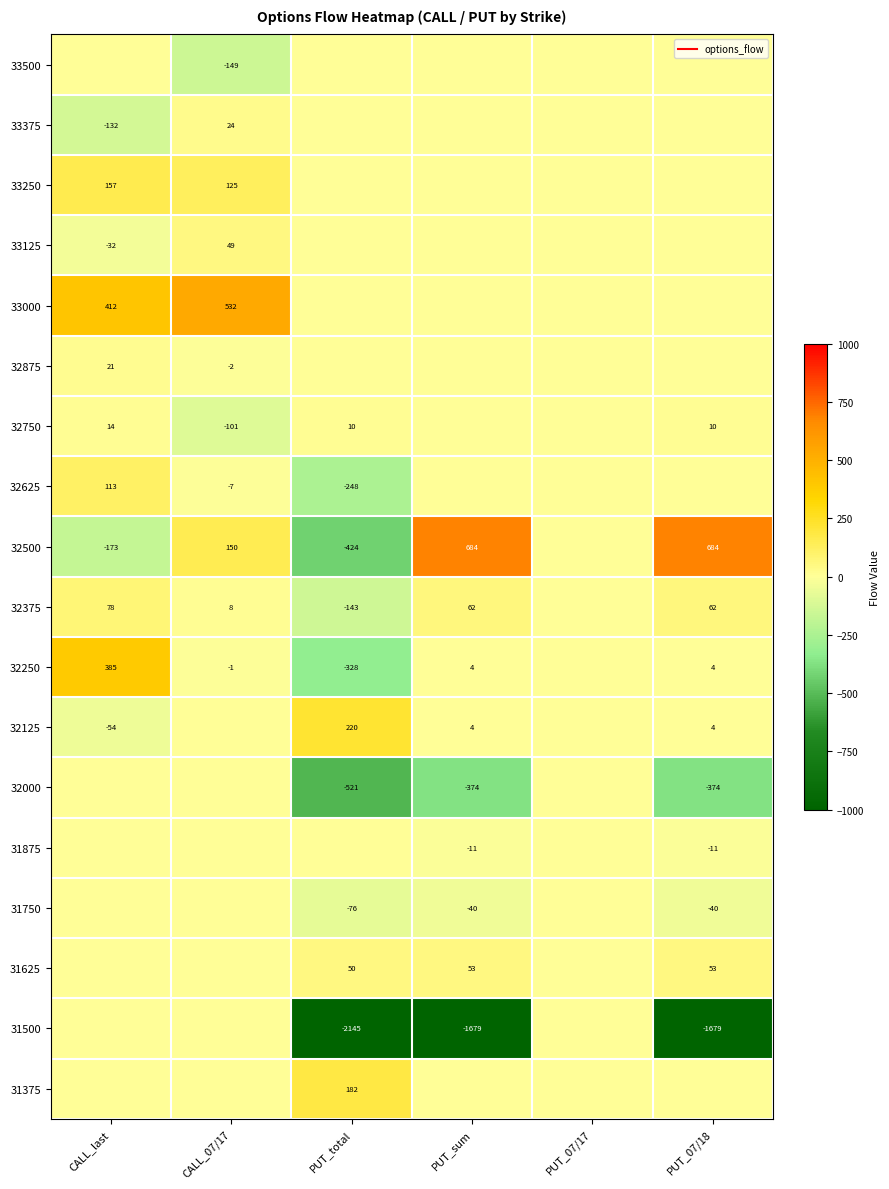

The value of 33500 at CALL_07/17 is -149. True or false?

True